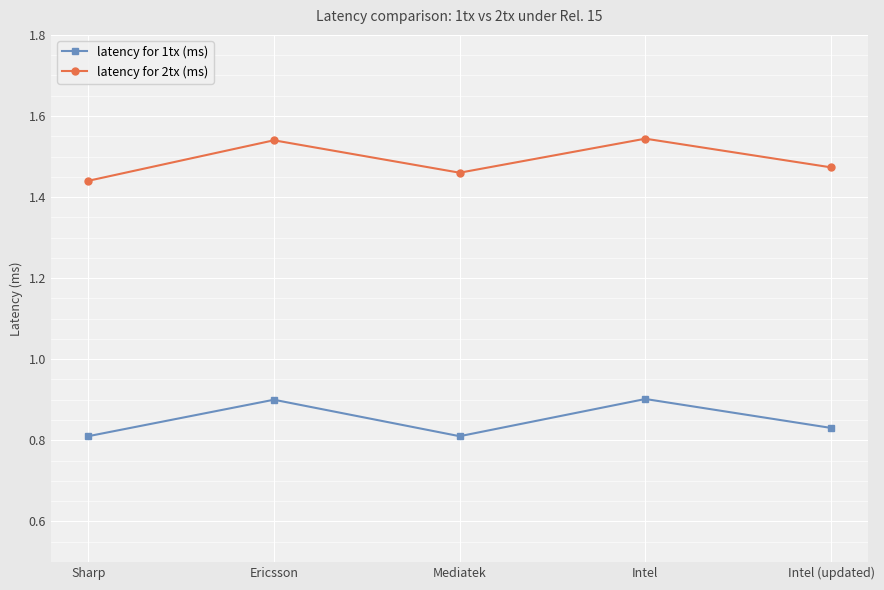

Is the value of latency for 2tx (ms) at Intel greater than the value of latency for 1tx (ms) at Intel?

Yes